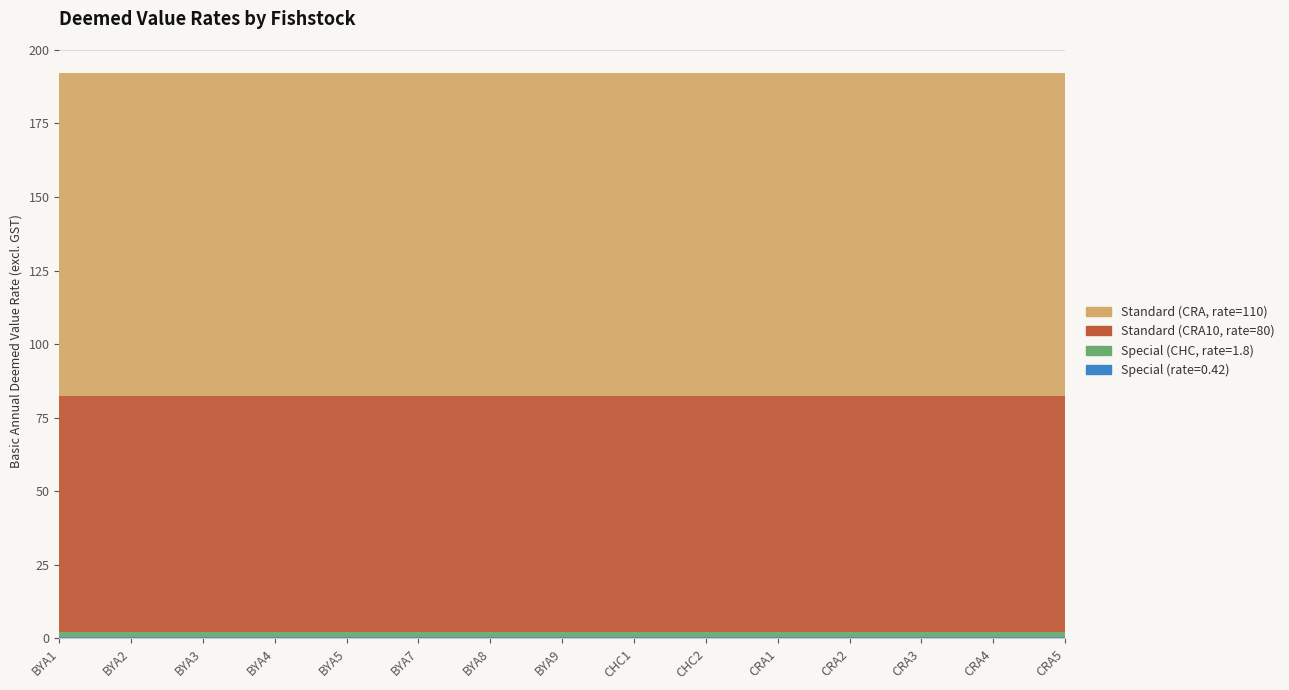

Reading left to right, extract all data points from this chart.

Special (rate=0.42): BYA1=0.4	BYA2=0.4	BYA3=0.4	BYA4=0.4	BYA5=0.4	BYA7=0.4	BYA8=0.4	BYA9=0.4	CHC1=0.4	CHC2=0.4	CRA1=0.4	CRA2=0.4	CRA3=0.4	CRA4=0.4	CRA5=0.4
Special (CHC, rate=1.8): BYA1=1.8	BYA2=1.8	BYA3=1.8	BYA4=1.8	BYA5=1.8	BYA7=1.8	BYA8=1.8	BYA9=1.8	CHC1=1.8	CHC2=1.8	CRA1=1.8	CRA2=1.8	CRA3=1.8	CRA4=1.8	CRA5=1.8
Standard (CRA10, rate=80): BYA1=80.0	BYA2=80.0	BYA3=80.0	BYA4=80.0	BYA5=80.0	BYA7=80.0	BYA8=80.0	BYA9=80.0	CHC1=80.0	CHC2=80.0	CRA1=80.0	CRA2=80.0	CRA3=80.0	CRA4=80.0	CRA5=80.0
Standard (CRA, rate=110): BYA1=110.0	BYA2=110.0	BYA3=110.0	BYA4=110.0	BYA5=110.0	BYA7=110.0	BYA8=110.0	BYA9=110.0	CHC1=110.0	CHC2=110.0	CRA1=110.0	CRA2=110.0	CRA3=110.0	CRA4=110.0	CRA5=110.0